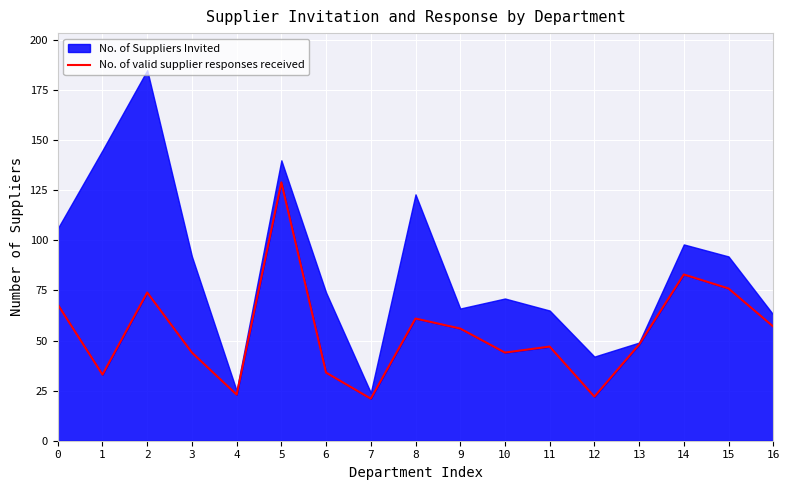

What is the change in value from 5 to 7?

-108